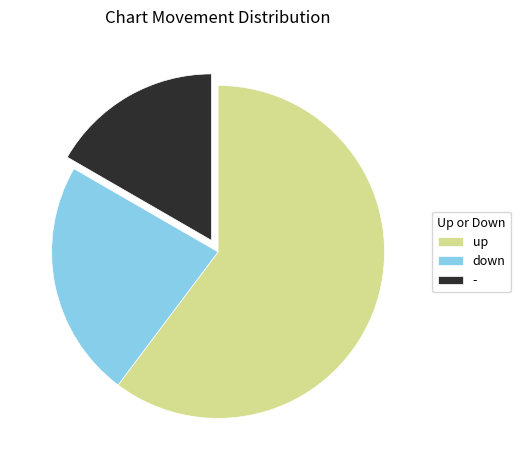

Is it true that down is 23% of the pie?

True